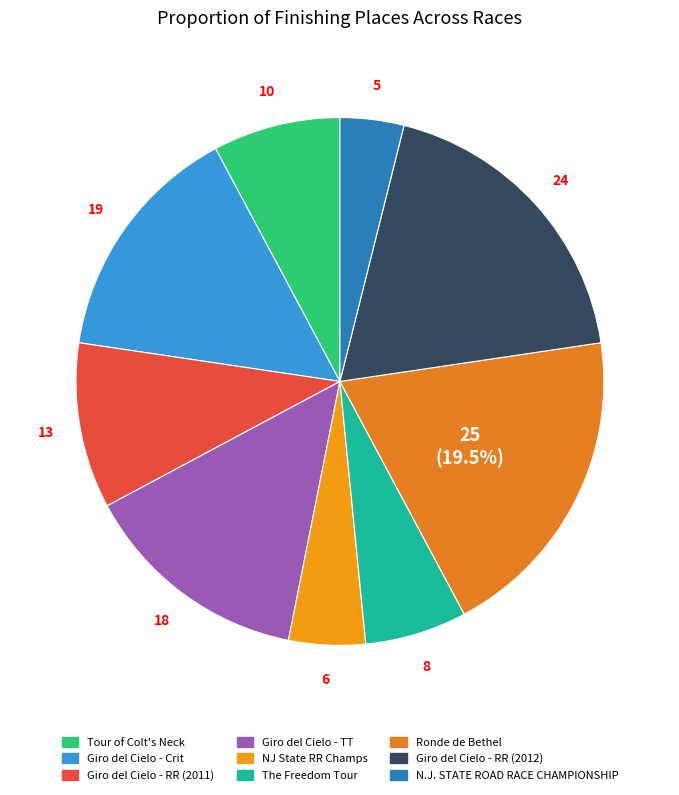

Is it true that Ronde de Bethel is 12% of the pie?

False